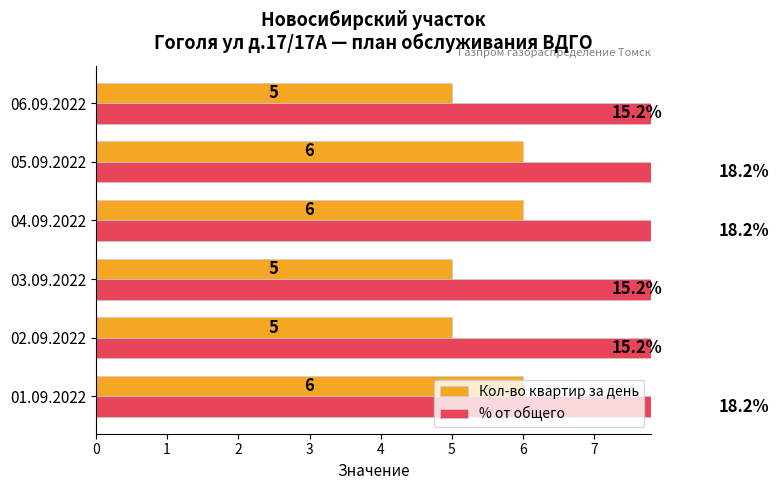

What is the difference between the maximum and minimum values in the % от общего series?

3.0